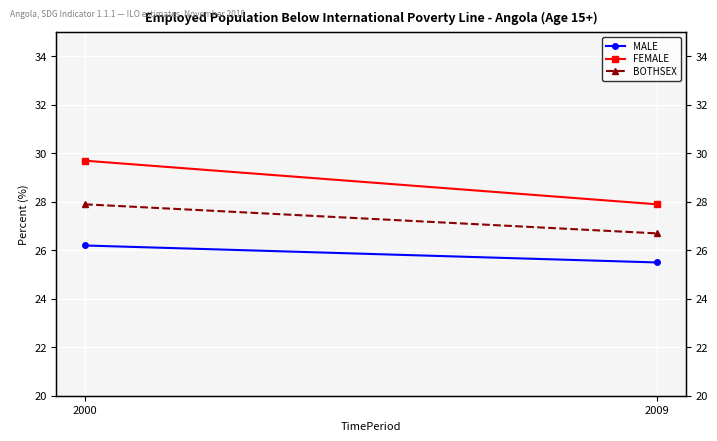

Where is FEMALE nearest to the value 28?

2009